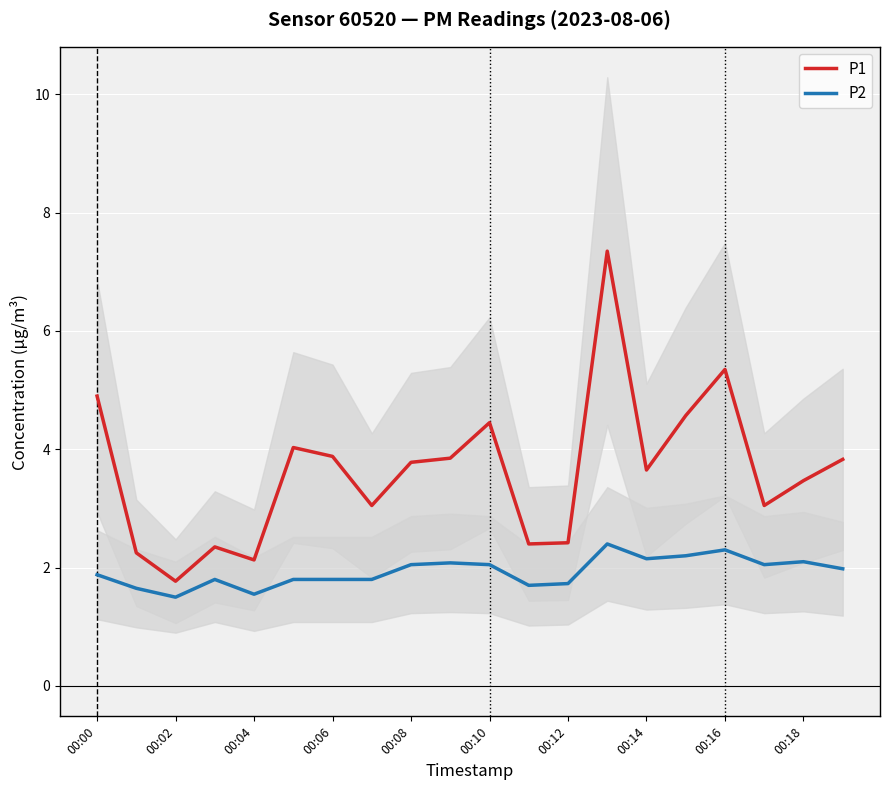

The value of P2 at 00:12 is 1.7. True or false?

True